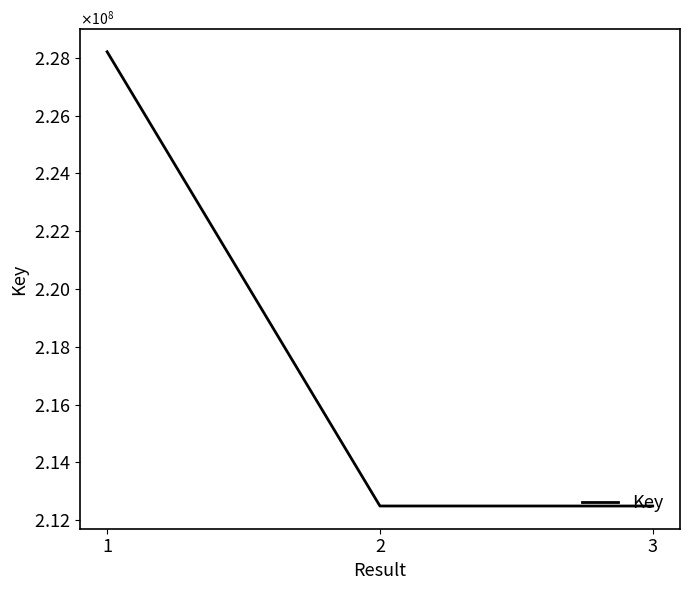

Is this an area chart (filled region under the line)?

No